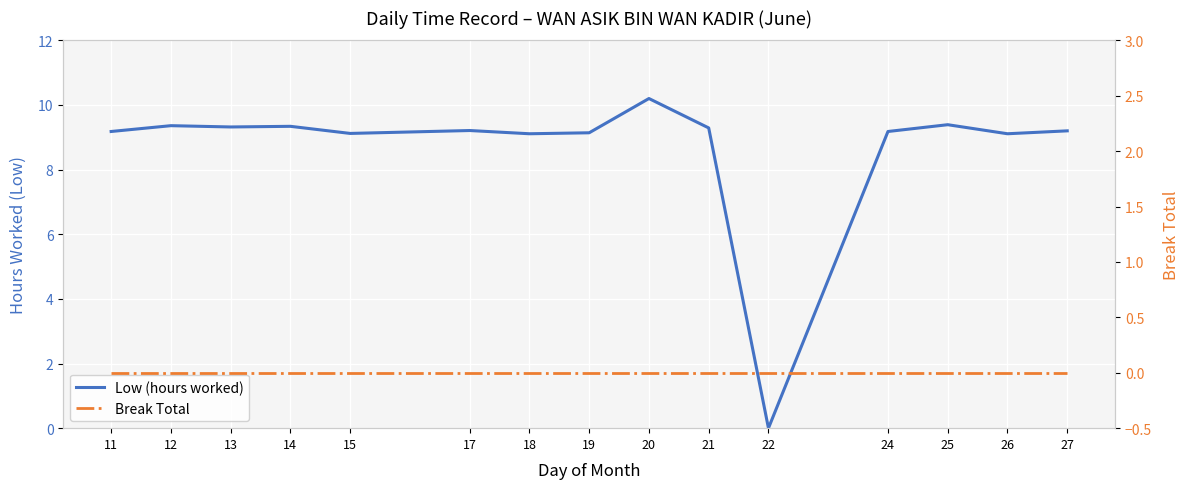

What is the difference between the Low (hours worked) values at 22 and 17?

9.2